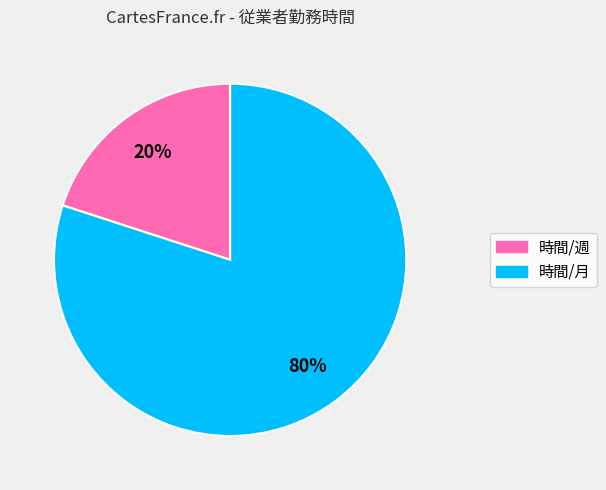

How many slices are in this pie chart?

2